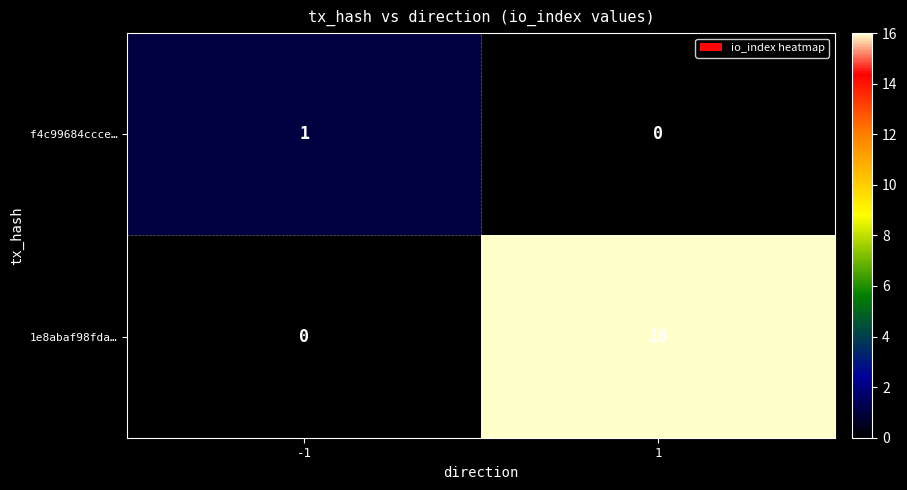

Count the number of data series in this chart.

2